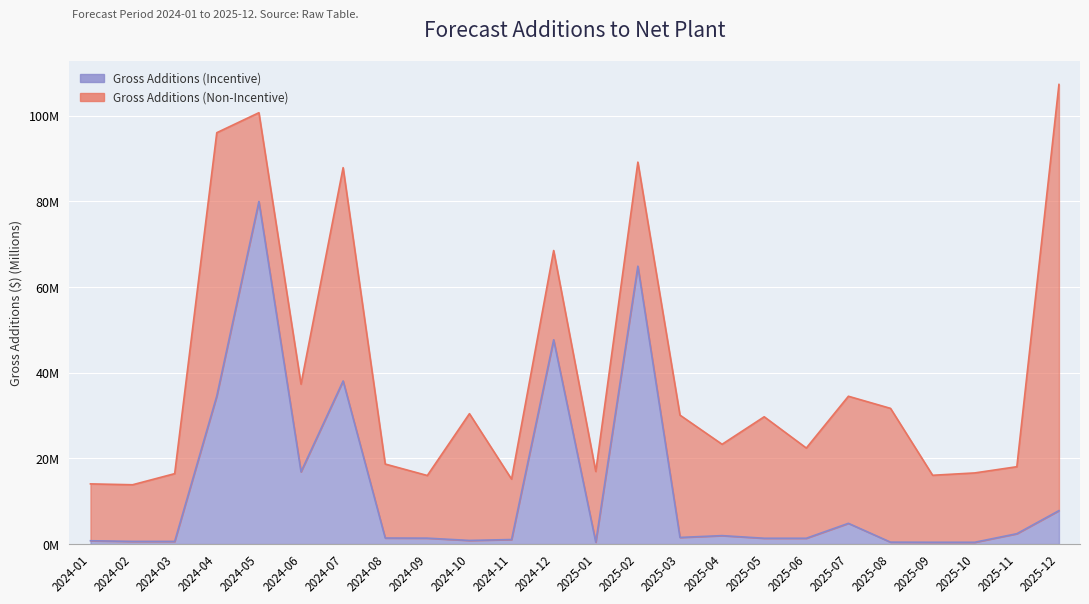

Does the chart display data point markers on the line(s)?

No